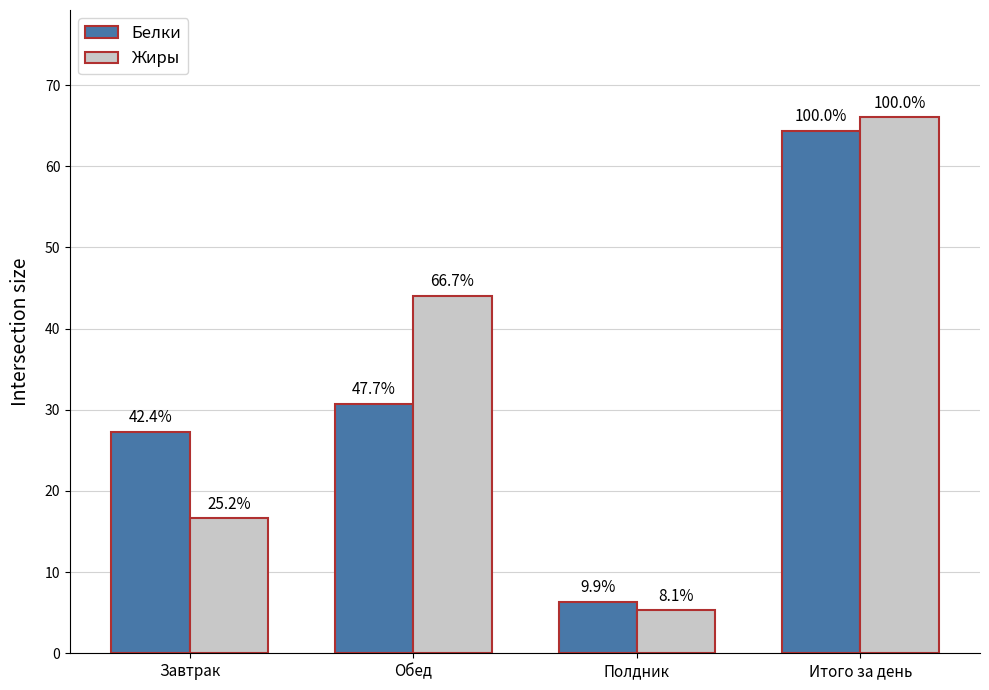

Which has a higher value, Обед or Итого за день?

Итого за день